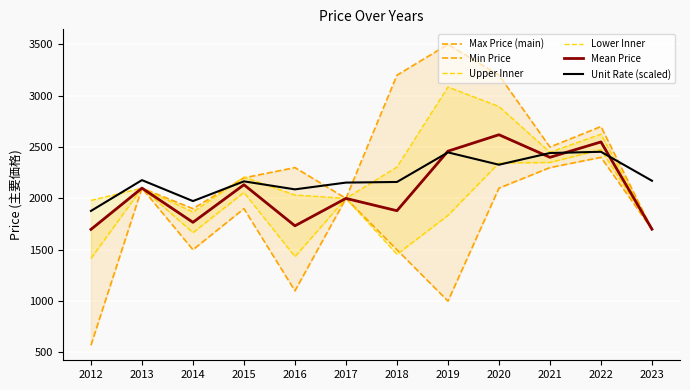

At which label does Unit Rate (scaled) first exceed 2172?

2013